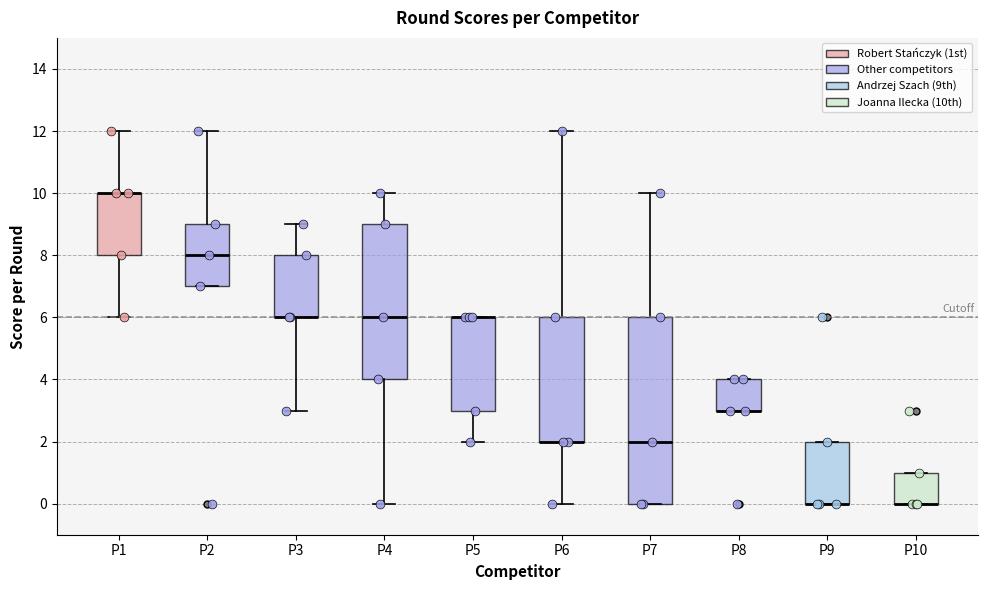

Reading left to right, read every box against the y-axis: the position of its median line, the range the box covers, and the ends of its whiskers. The values are not printed on the chart, so give them approximately, as read against the axis.

P1: median 10 (drawn on the box's upper edge), box 8 to 10, whiskers 6 to 12
P2: median 8, box 7 to 9, whiskers 7 to 12
P3: median 6 (drawn on the box's lower edge), box 6 to 8, whiskers 3 to 9
P4: median 6, box 4 to 9, whiskers 0 to 10
P5: median 6 (drawn on the box's upper edge), box 3 to 6, whiskers 2 to 6
P6: median 2 (drawn on the box's lower edge), box 2 to 6, whiskers 0 to 12
P7: median 2, box 0 to 6, whiskers 0 to 10
P8: median 3 (drawn on the box's lower edge), box 3 to 4, whiskers 3 to 4
P9: median 0 (drawn on the box's lower edge), box 0 to 2, whiskers 0 to 2
P10: median 0 (drawn on the box's lower edge), box 0 to 1, whiskers 0 to 1